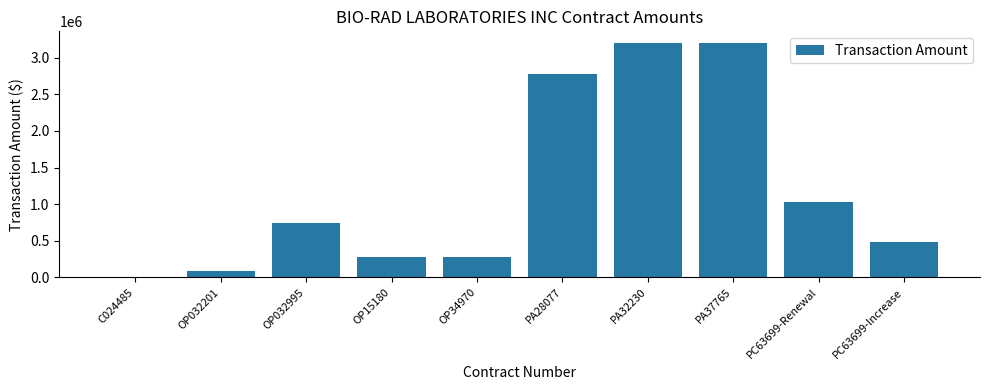

Is it true that the value at PA37765 is 3200000.0?

True